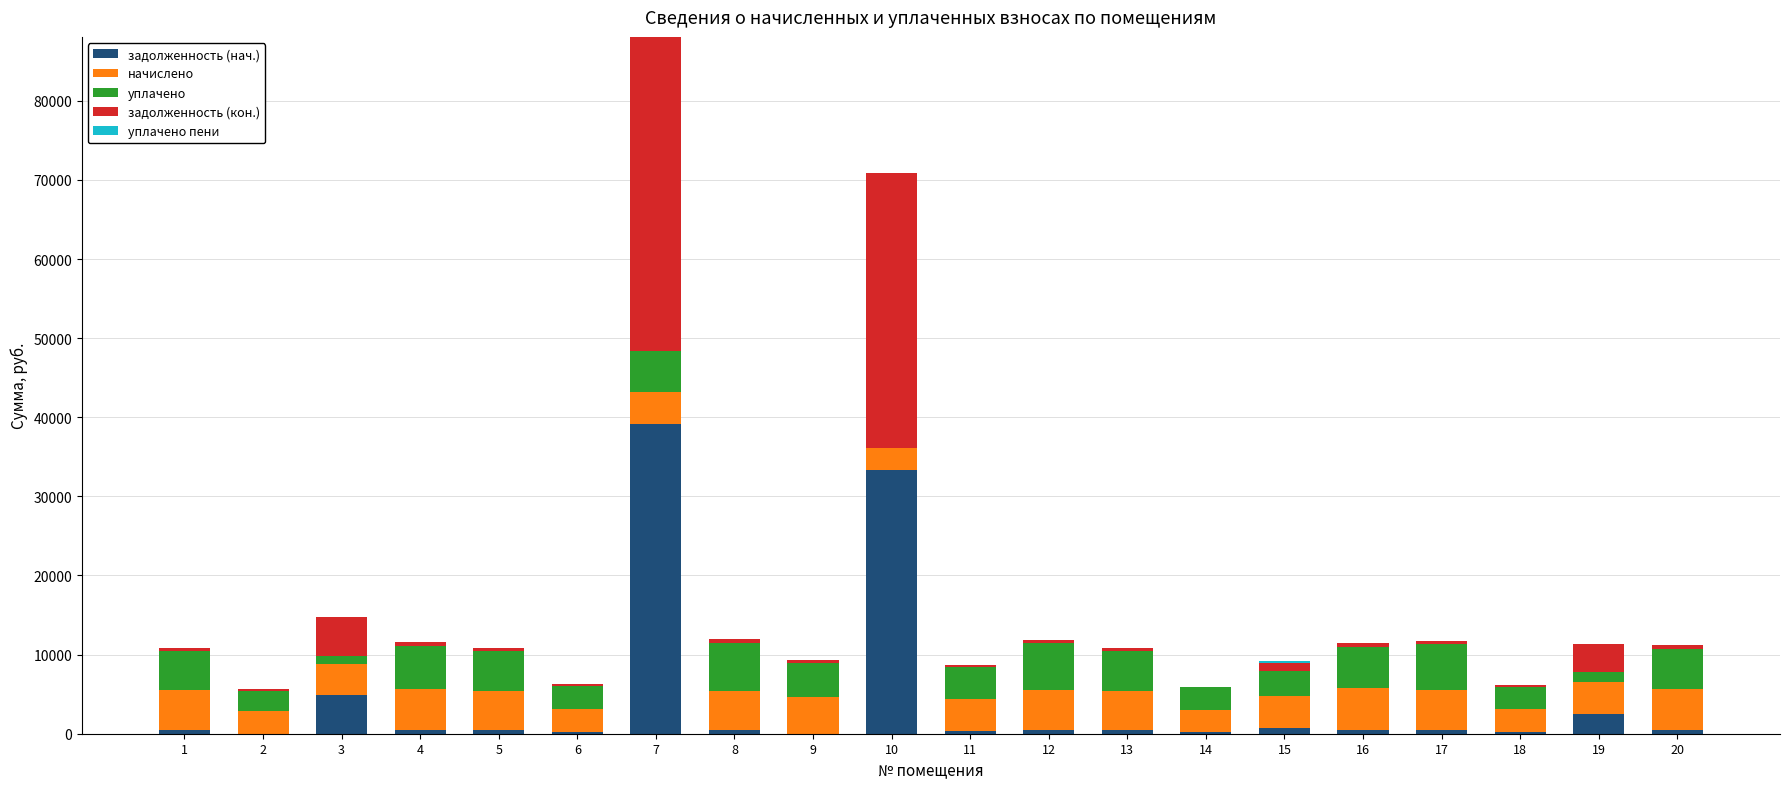

What is the total value across all series at 7?

88080.5